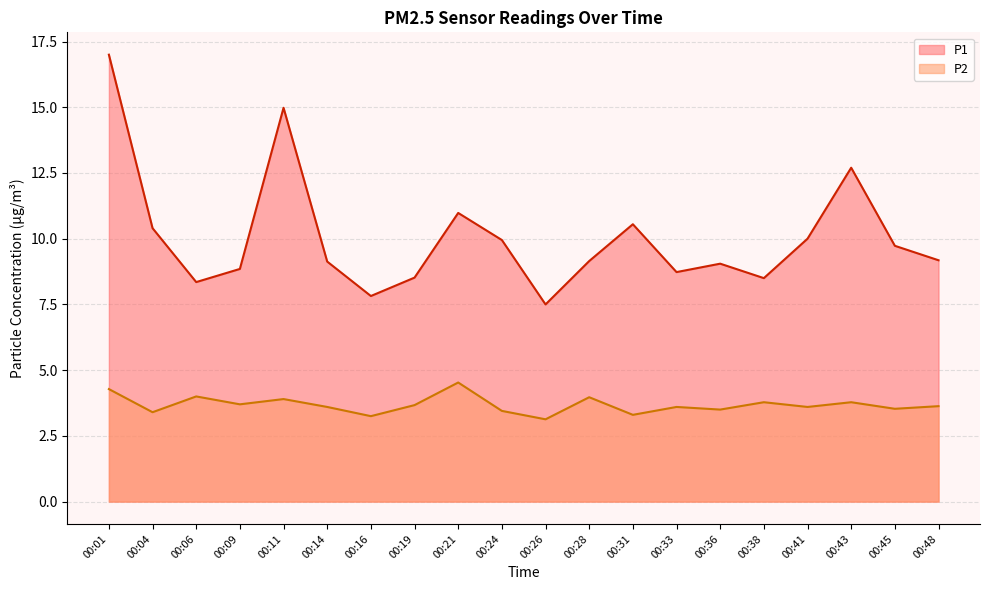

What is the difference between the P2 values at 00:01 and 00:38?

0.5